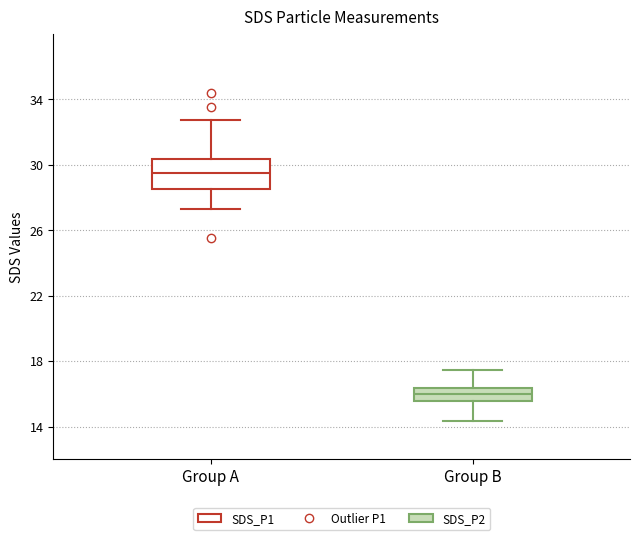

Which box's median line is the highest?

Group A